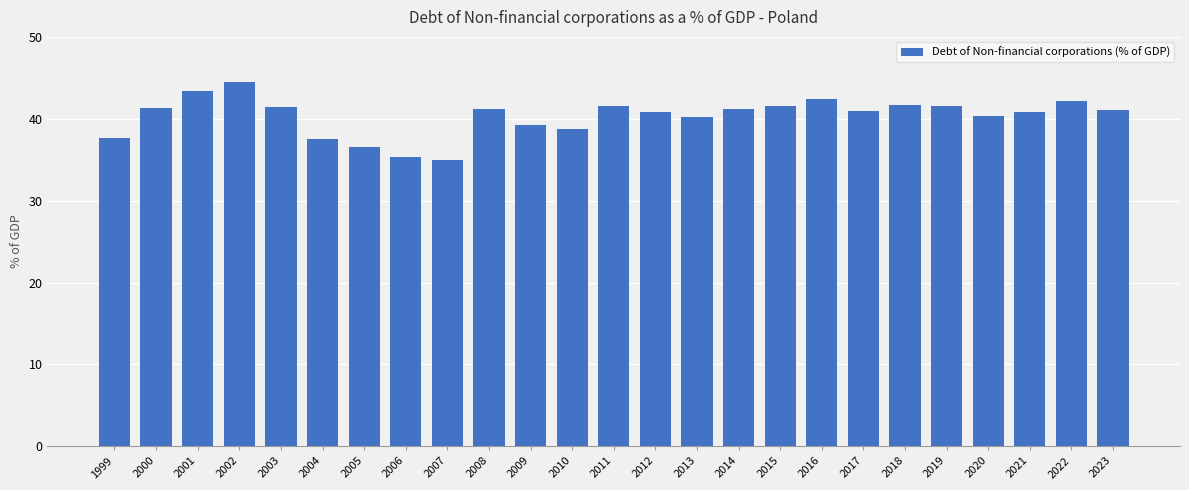

Where does the data first go above 41?

2000